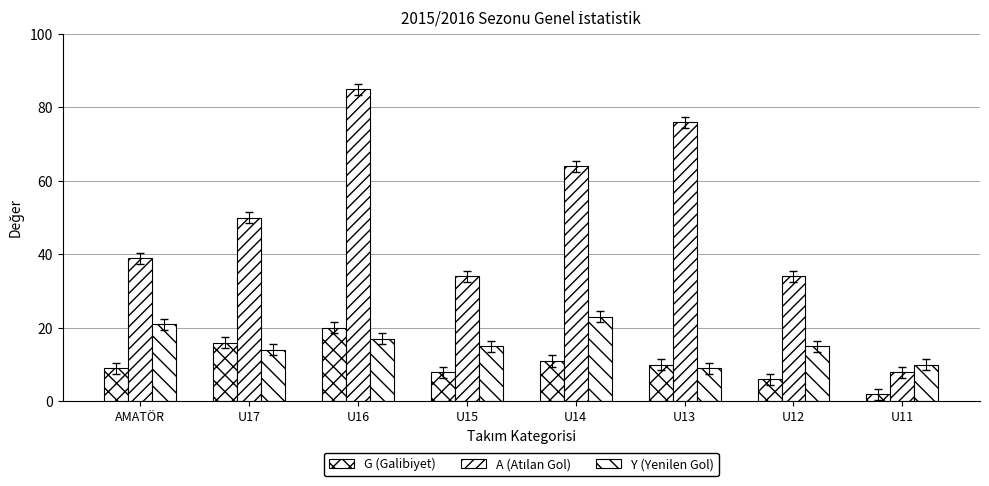

Count the number of data series in this chart.

3